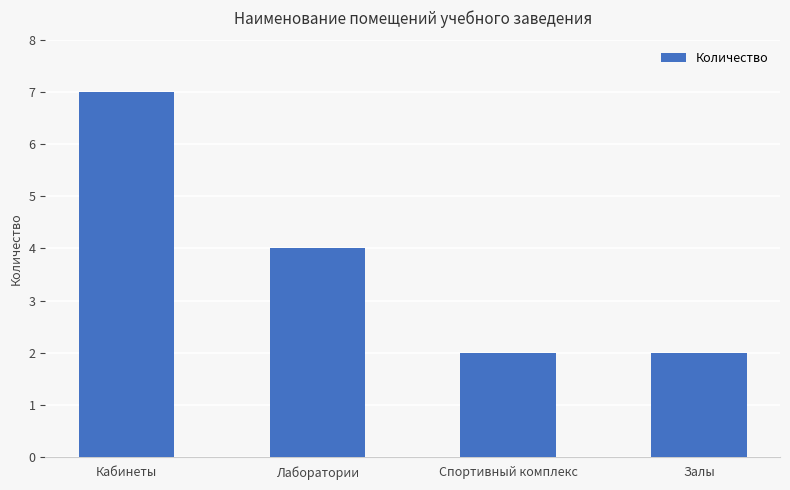

Approximately how many times larger is the value at Лаборатории compared to Кабинеты?

0.6